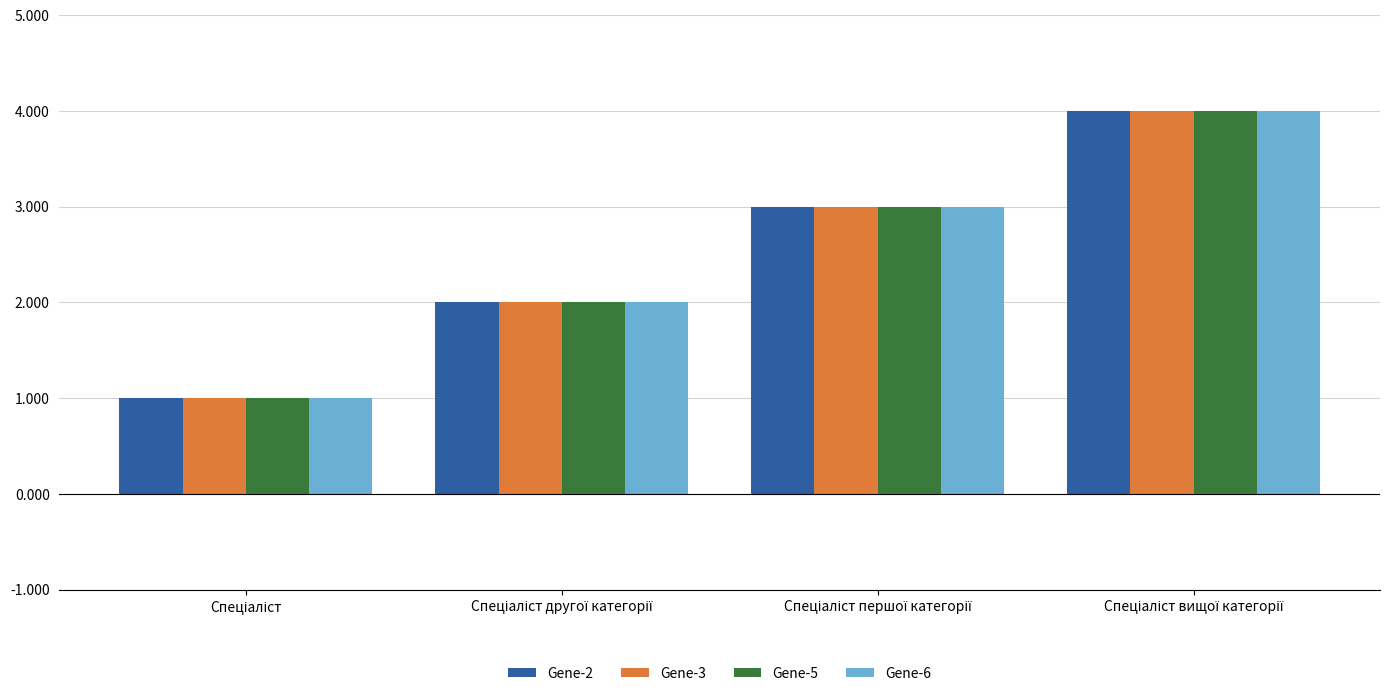

What is the maximum value shown in the chart?

4